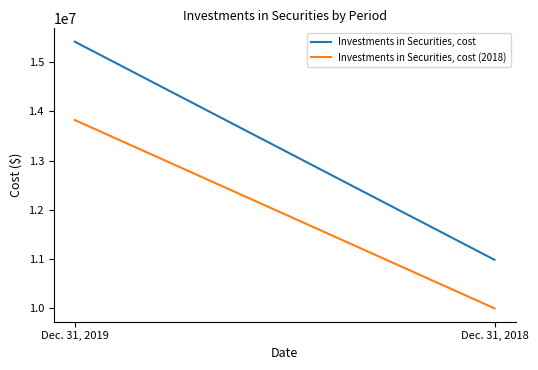

Which label corresponds to the largest value in the chart?

Dec. 31, 2019